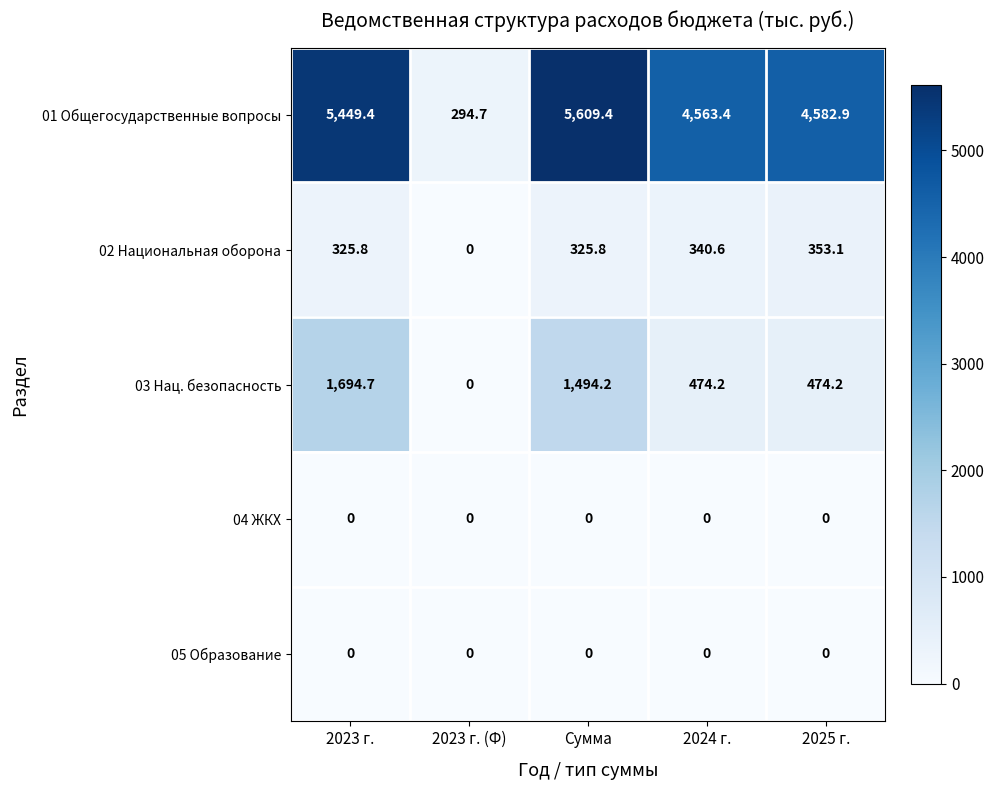

What is the spread (max minus min) of values at 2023 г. (Ф)?

294.7